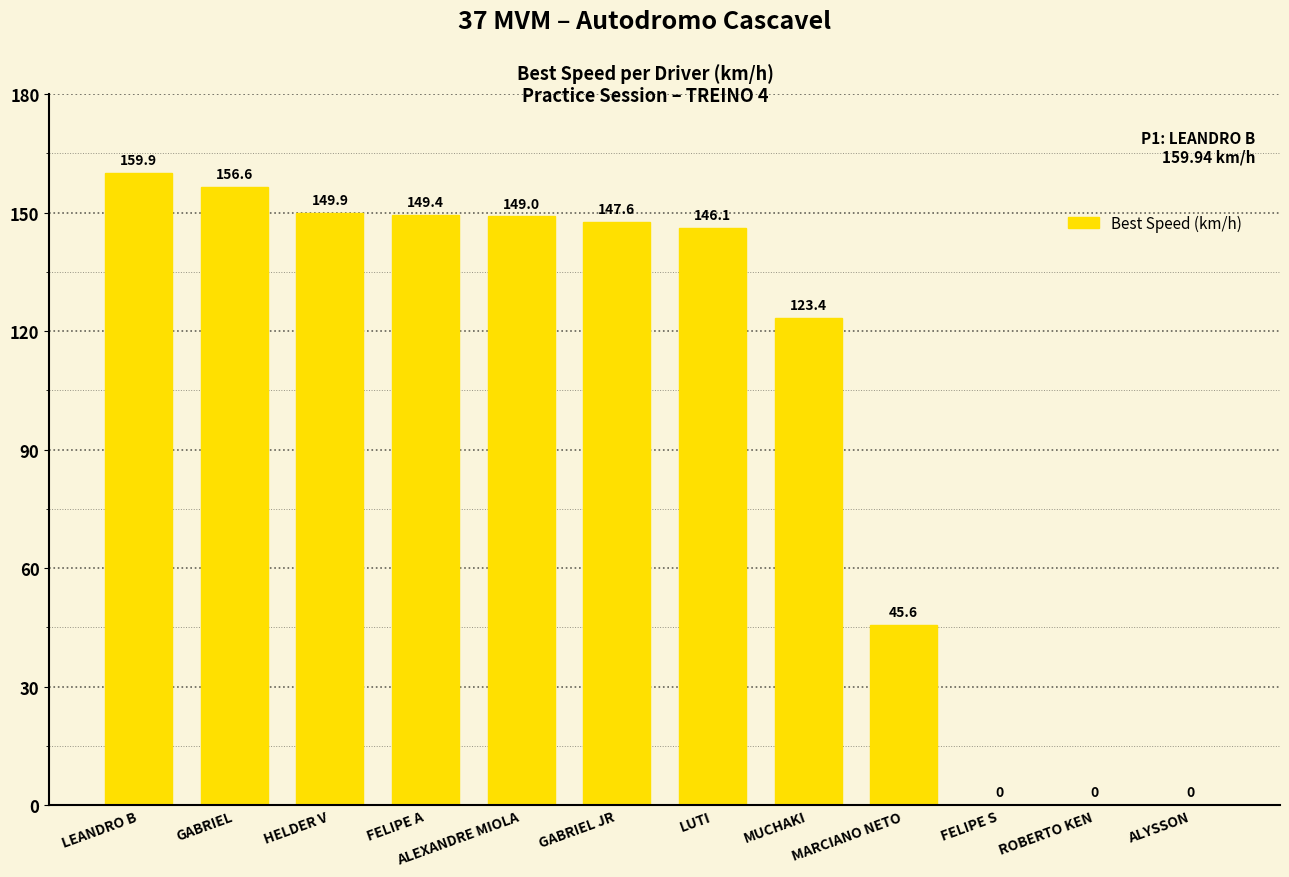

How many data points does each series have?

12